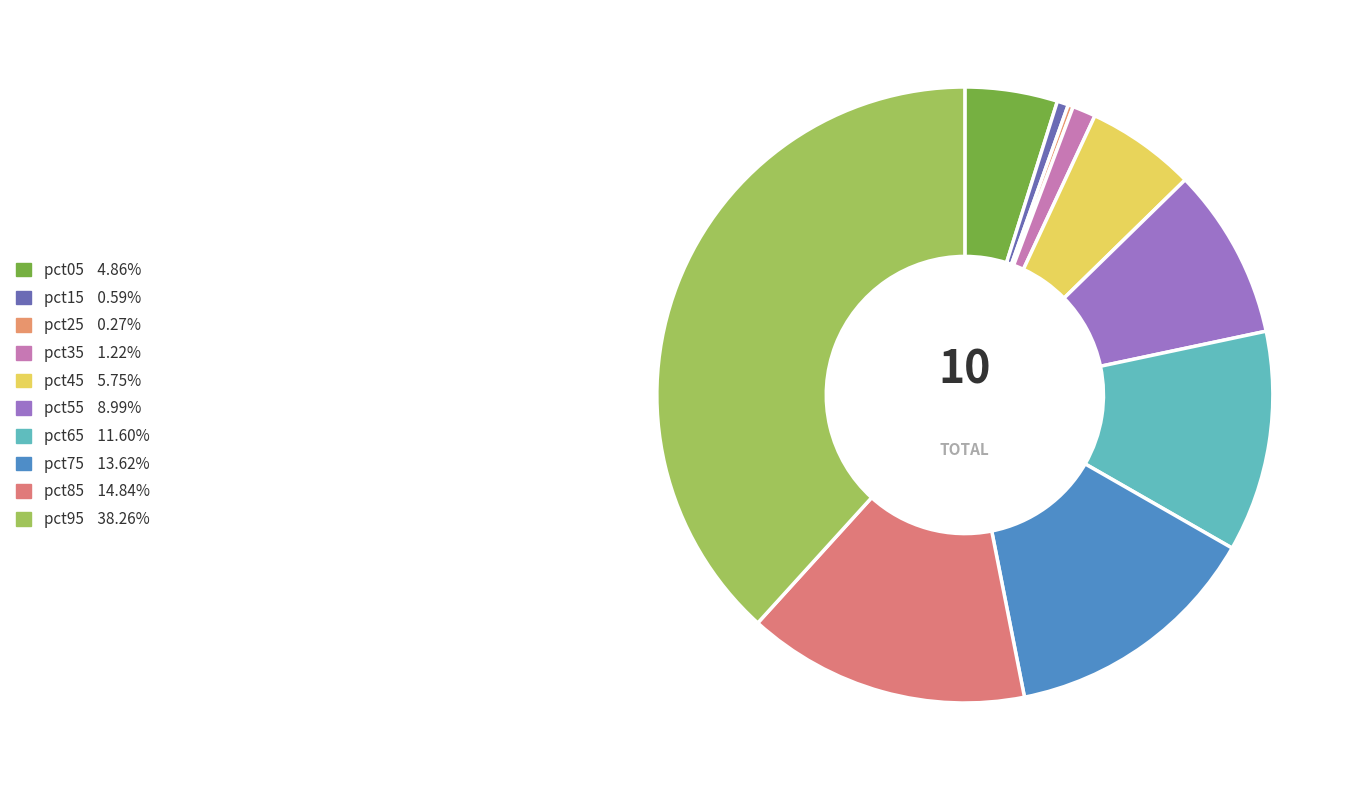

Rank the categories by value from highest to lowest.

pct95, pct85, pct75, pct65, pct55, pct45, pct05, pct35, pct15, pct25